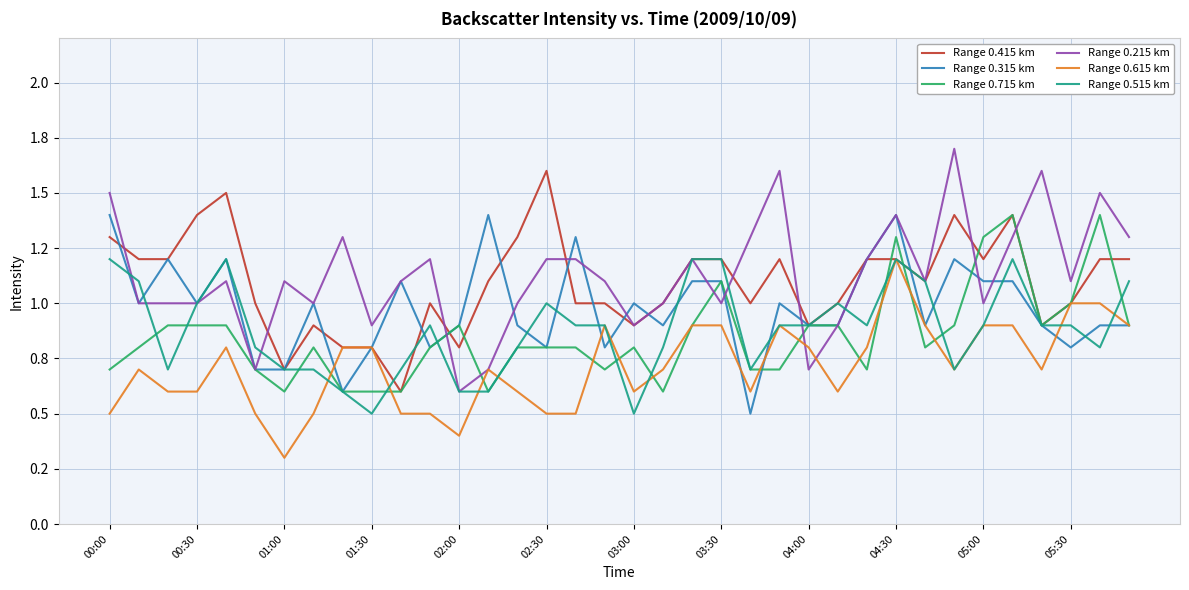

Is this an area chart (filled region under the line)?

No